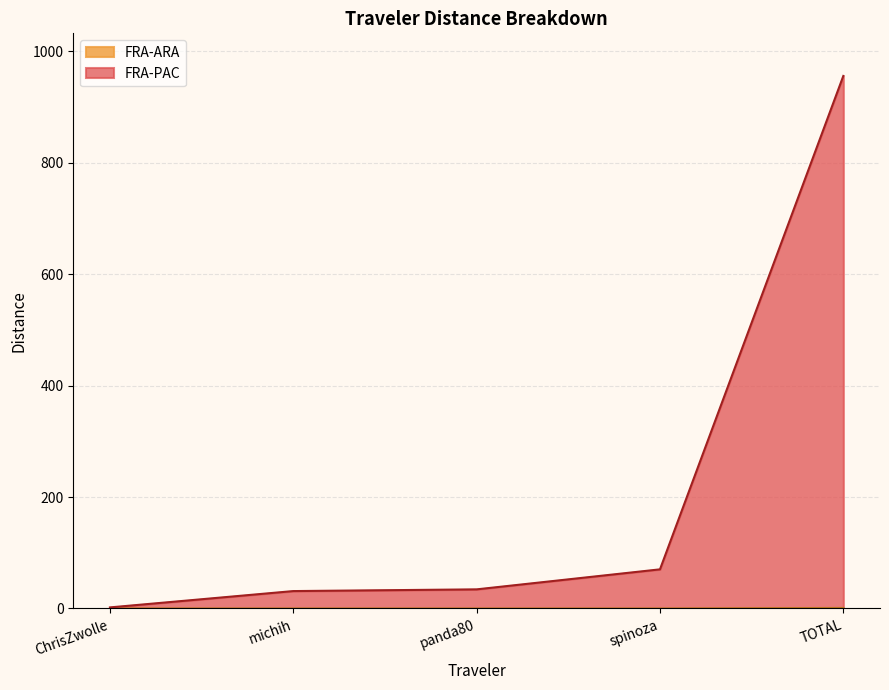

What is the highest value of the FRA-PAC series?

956.0